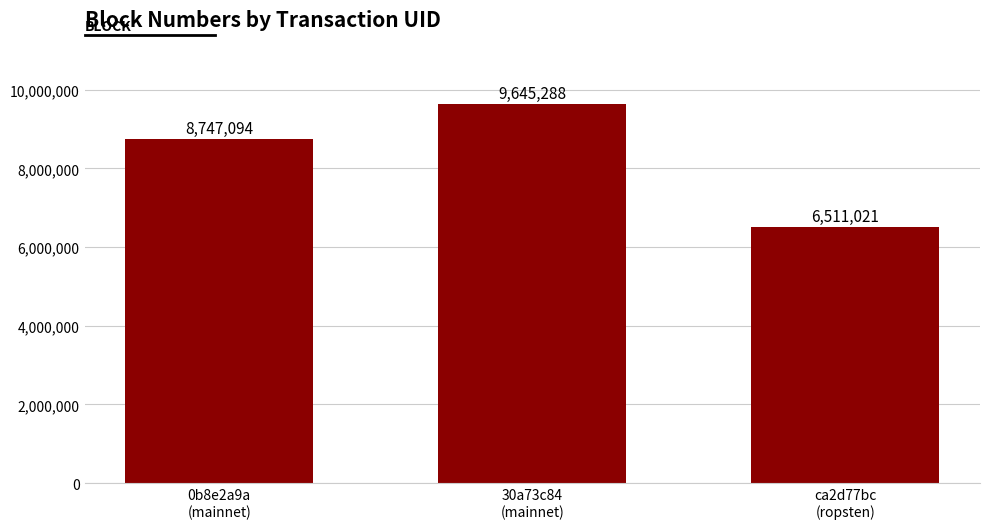

At which label is the value closest to 8078154?

0b8e2a9a
(mainnet)